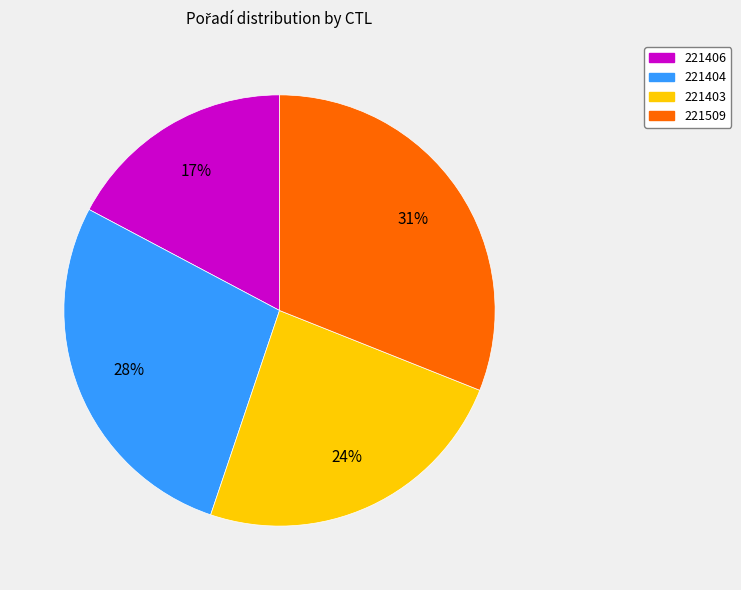

Is the sum of 221403 and 221404 greater than half?

Yes